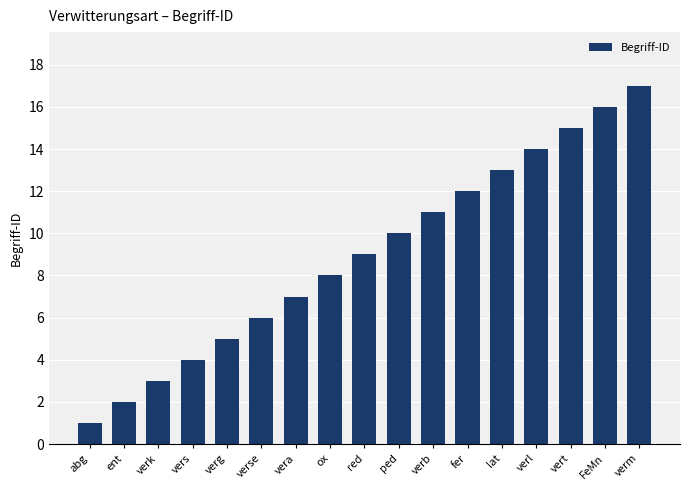

The value at red is 13. True or false?

False